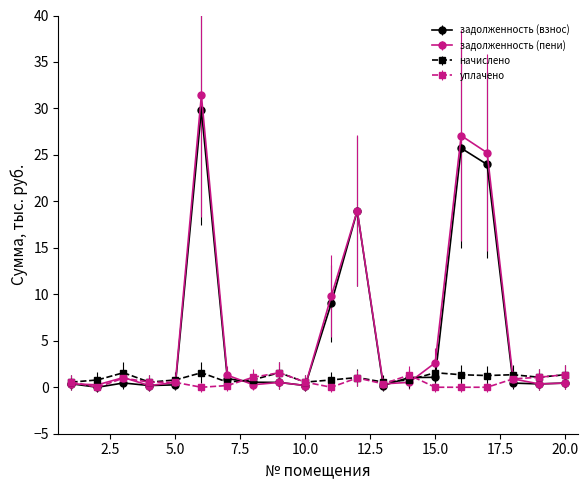

At how many categories does at least one series exceed 14?

4